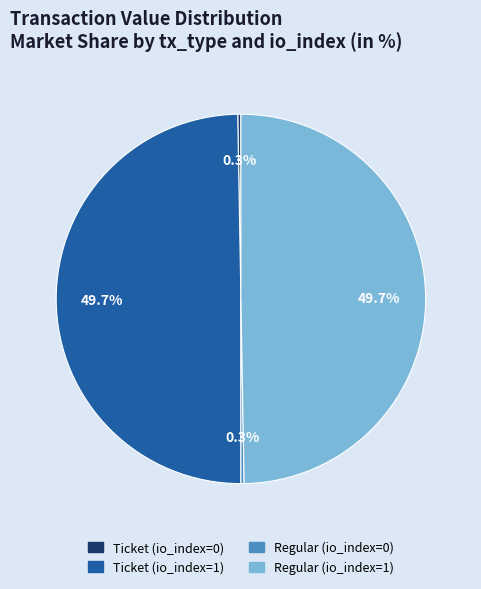

Does any single category account for the majority?

No